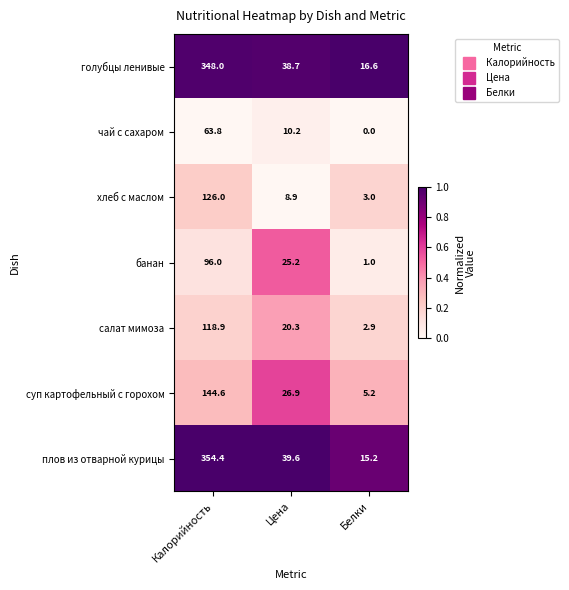

List the series in order of their peak value, highest first.

плов из отварной курицы, голубцы ленивые, суп картофельный с горохом, хлеб с маслом, салат мимоза, банан, чай с сахаром